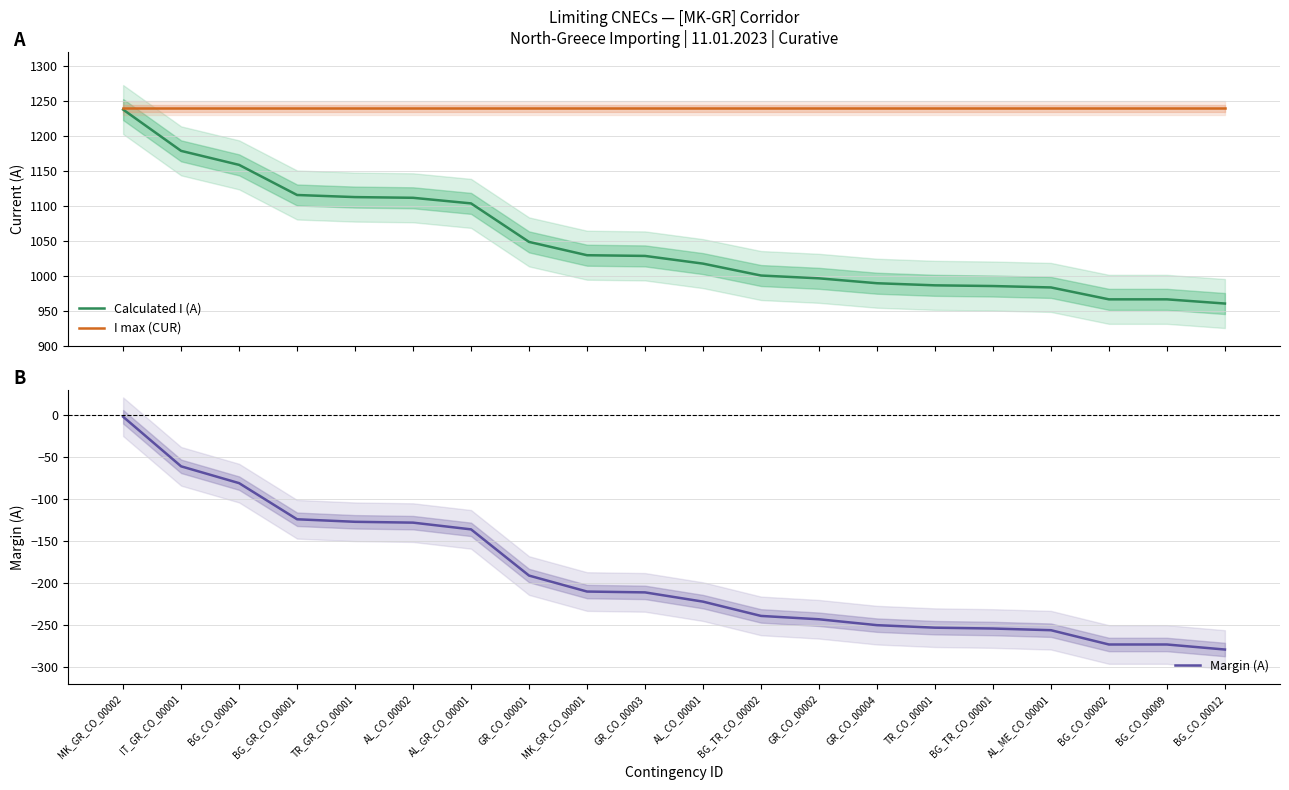

What are all the series names shown in the legend?

Calculated I (A), I max (CUR), Margin (A)